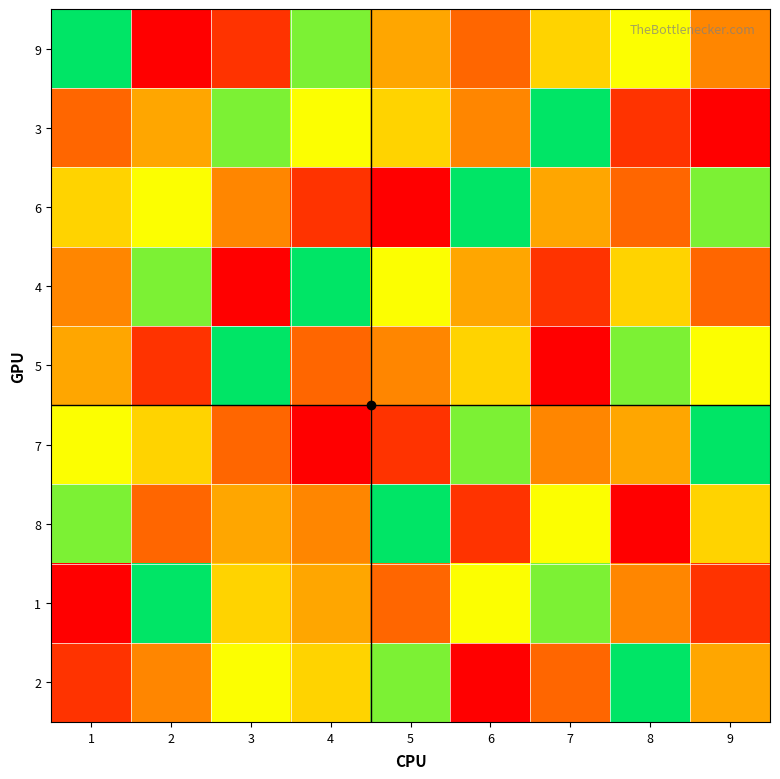

Between 6 and 3, which is larger?

6